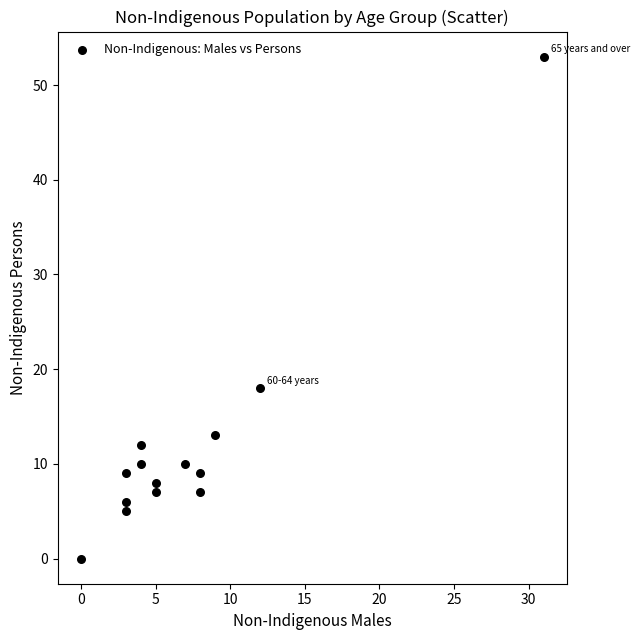

What is the range of Y values (max minus min)?

53